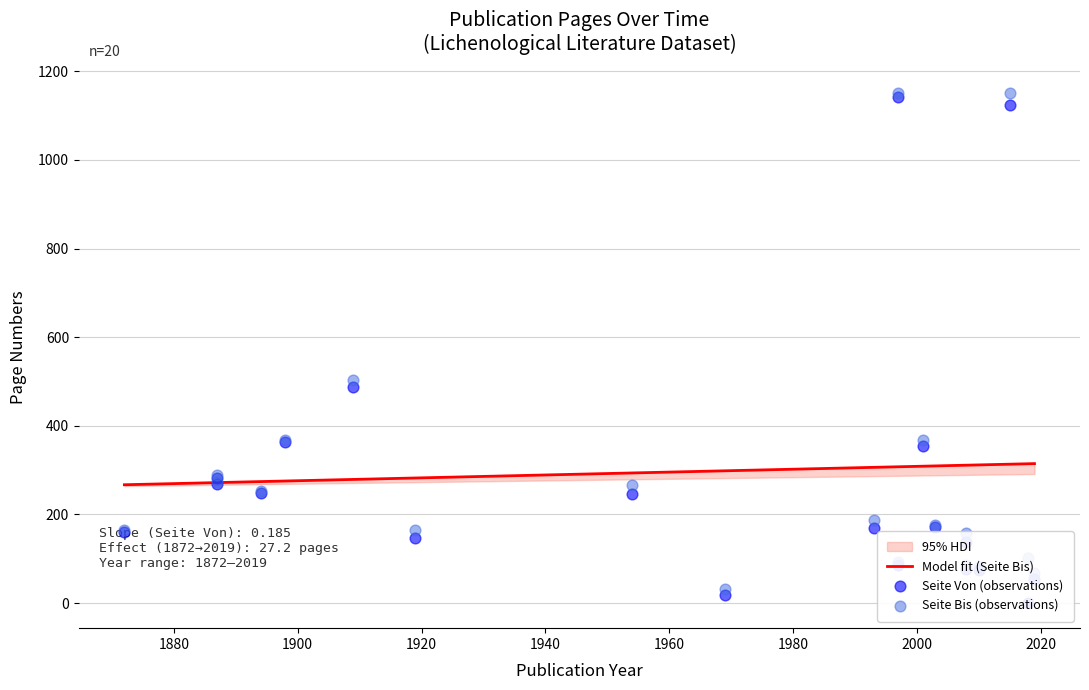

At how many categories does at least one series exceed 1111?

2